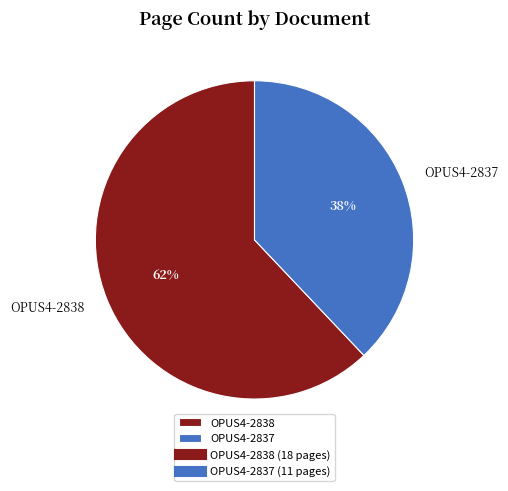

Which slice represents more than half of the pie?

OPUS4-2838